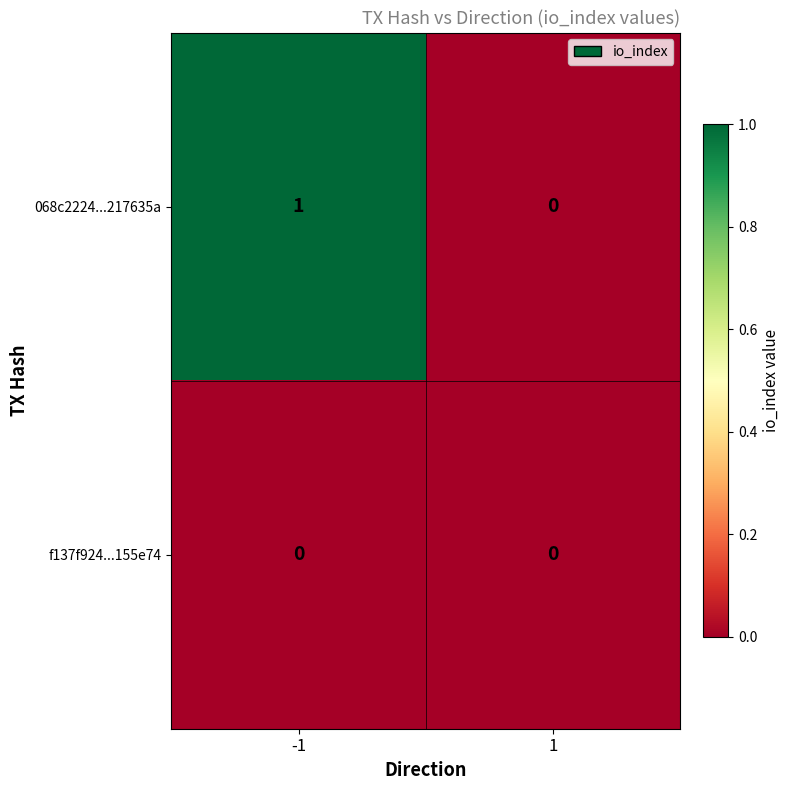

Rank the series by their average value, from highest to lowest.

068c2224...217635a, f137f924...155e74